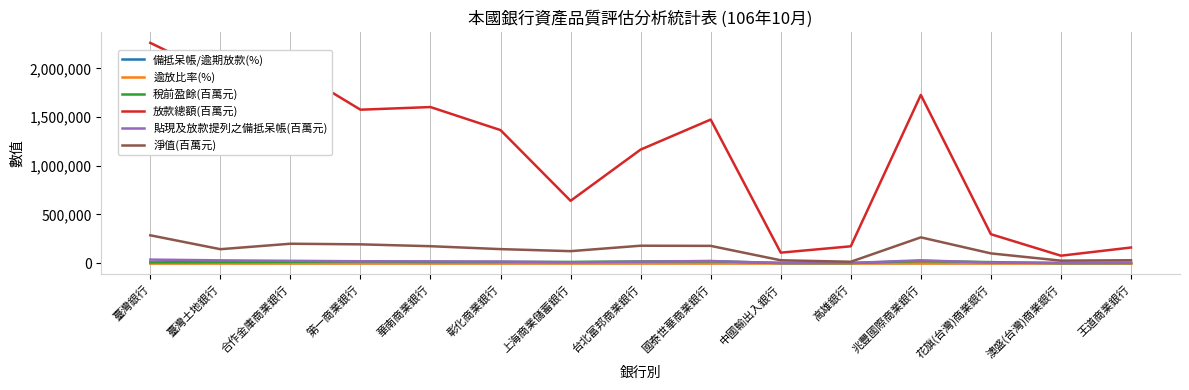

Does the chart display data point markers on the line(s)?

No